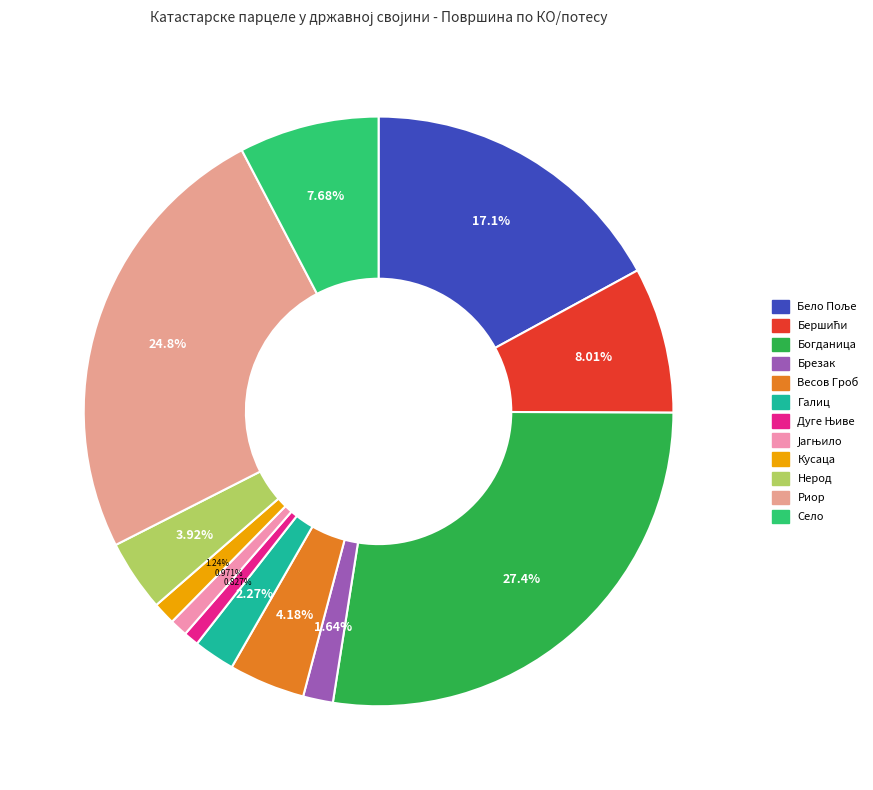

The Нерод slice represents 4% of the pie. True or false?

True